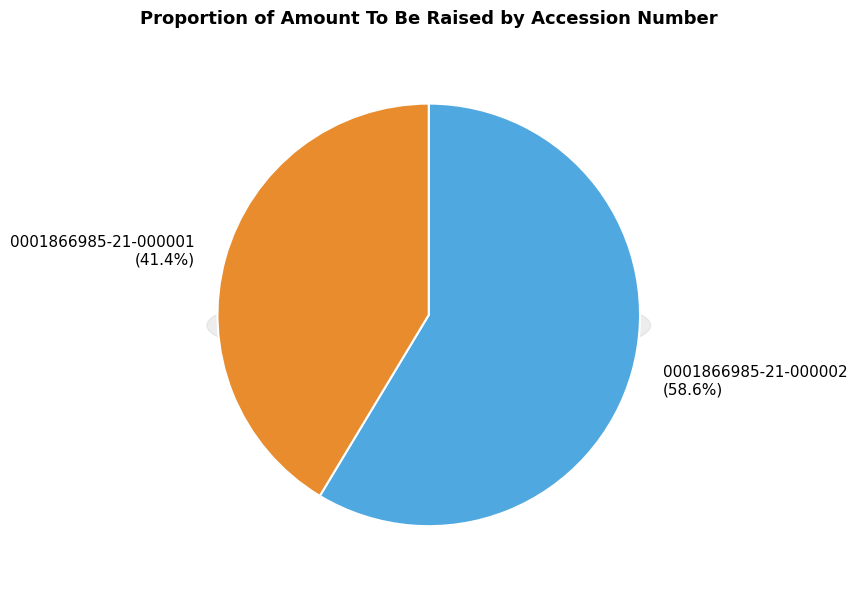

Which category has the smallest portion of the pie?

0001866985-21-000001